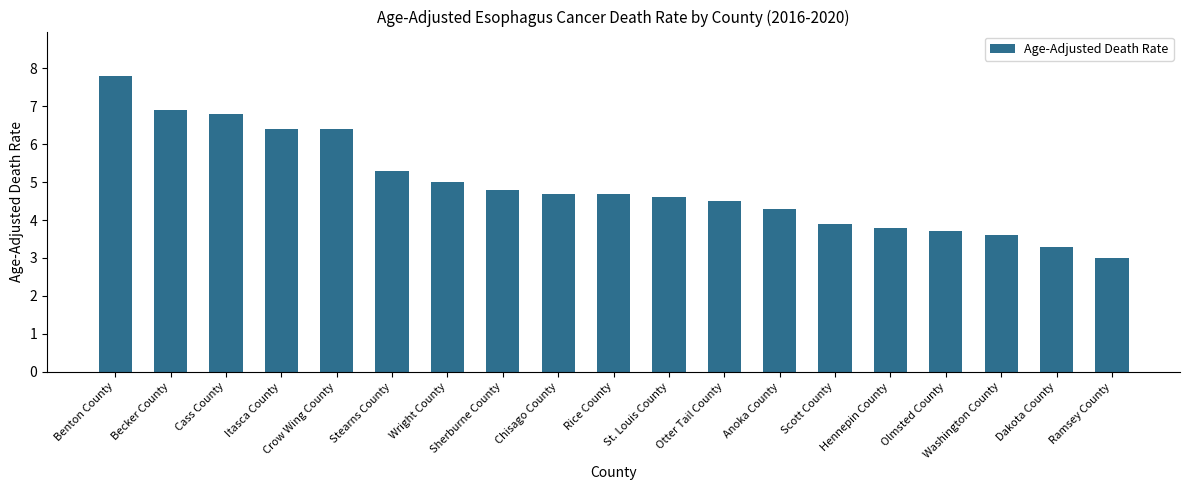

True or false: the data shows 1.2 at Anoka County.

False